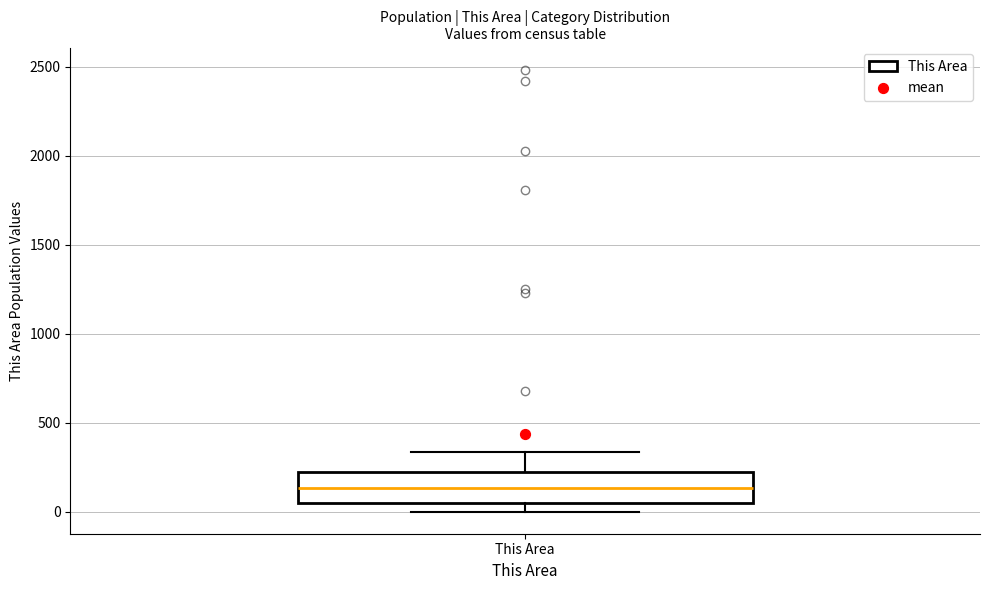

Where is the upper edge of the box for This Area on the y-axis? The values are not printed on the chart, so give them approximately, as read against the axis.

200